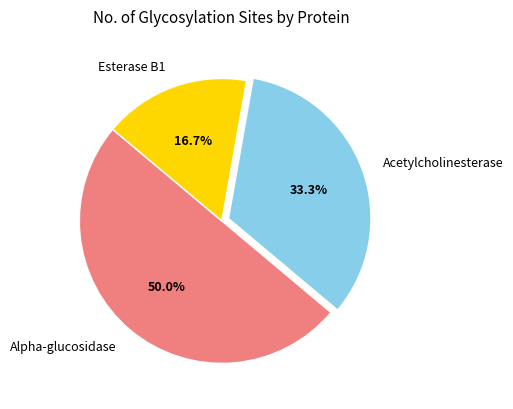

Which slice is the largest?

Alpha-glucosidase